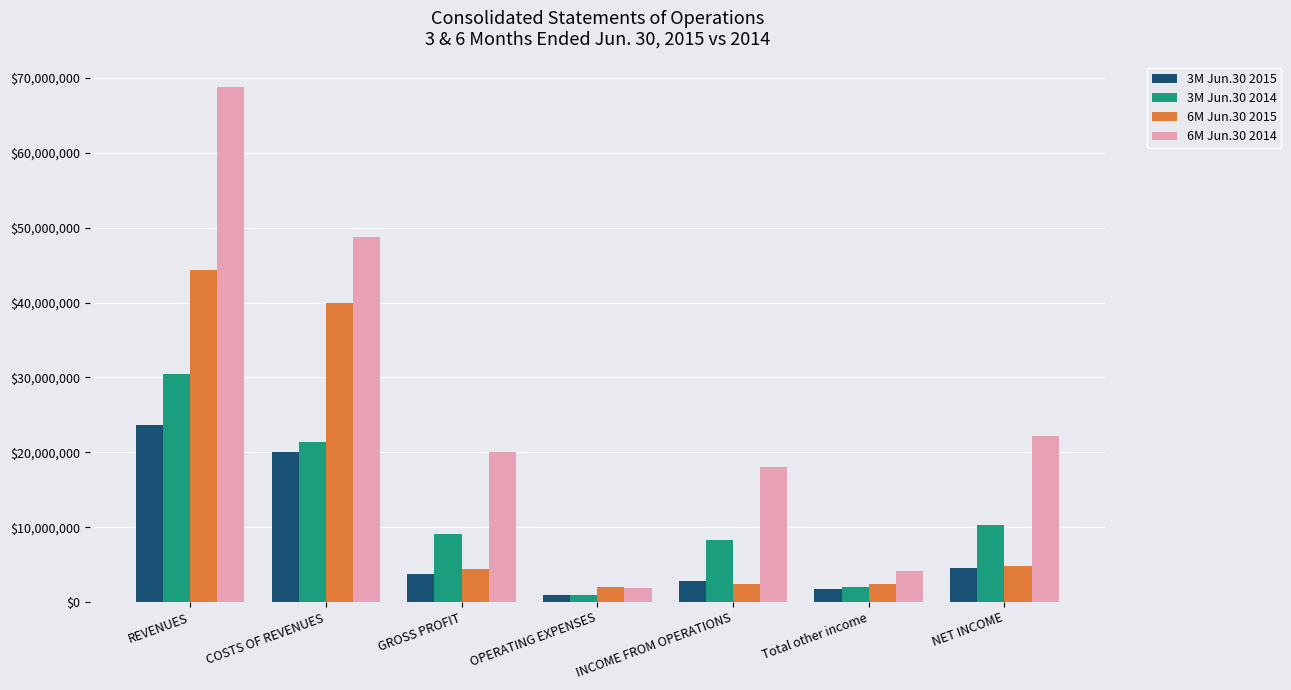

What is the difference between the maximum and second lowest values in the 3M Jun.30 2015 series?

21924154